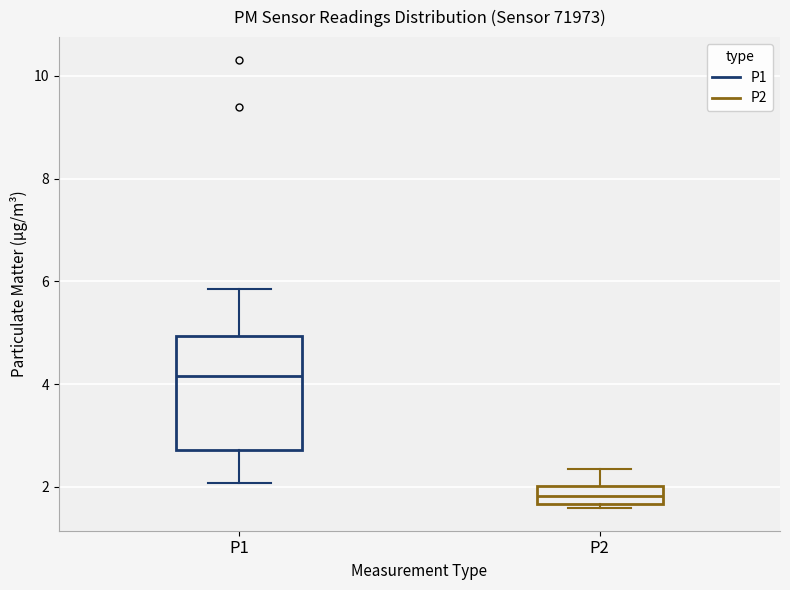

Reading left to right, read every box against the y-axis: the position of its median line, the range the box covers, and the ends of its whiskers. The values are not printed on the chart, so give them approximately, as read against the axis.

P1: median 4.2, box 2.8 to 5.0, whiskers 2.0 to 5.8
P2: median 1.8, box 1.6 to 2.0, whiskers 1.6 (just below the box's lower edge) to 2.4